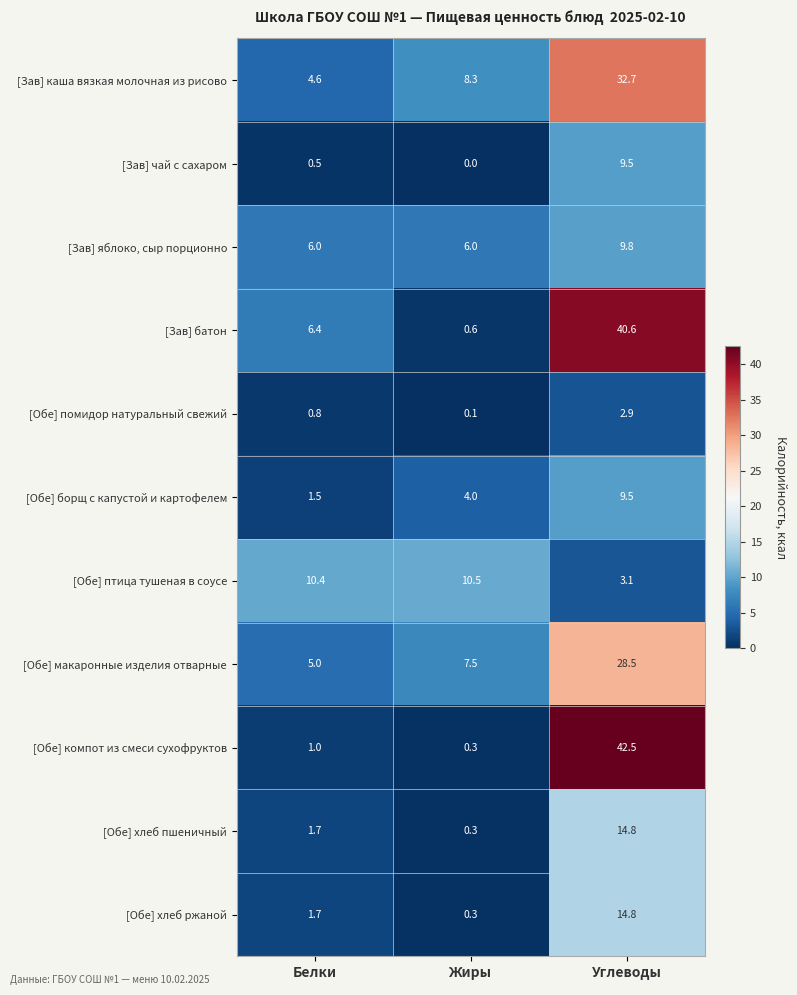

Where is [Обе] хлеб ржаной nearest to the value 7?

Белки